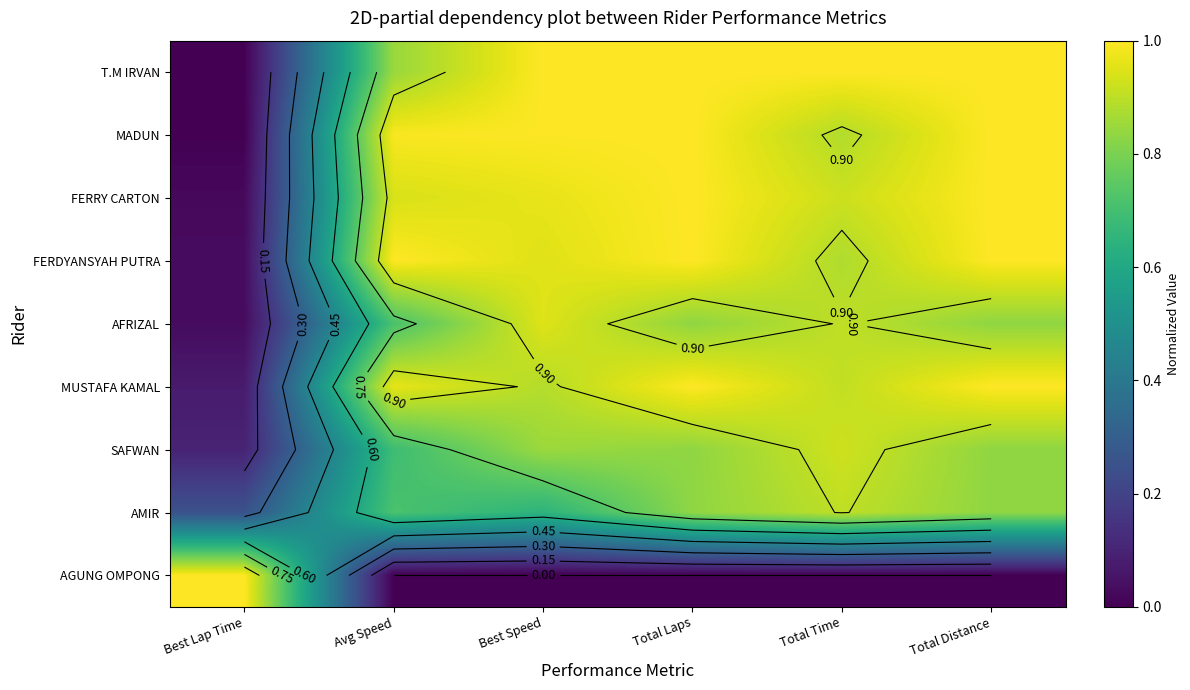

Is it true that T.M IRVAN equals 1.7 at Total Laps?

False